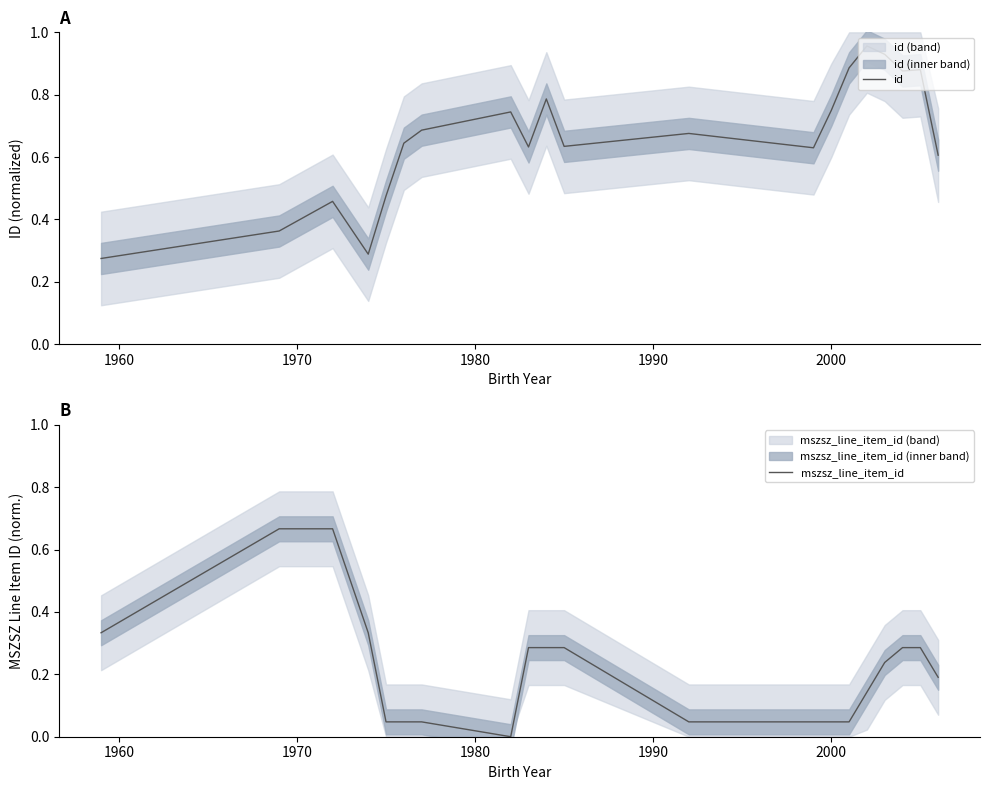

What is the difference between the maximum and minimum values in the id series?

0.7